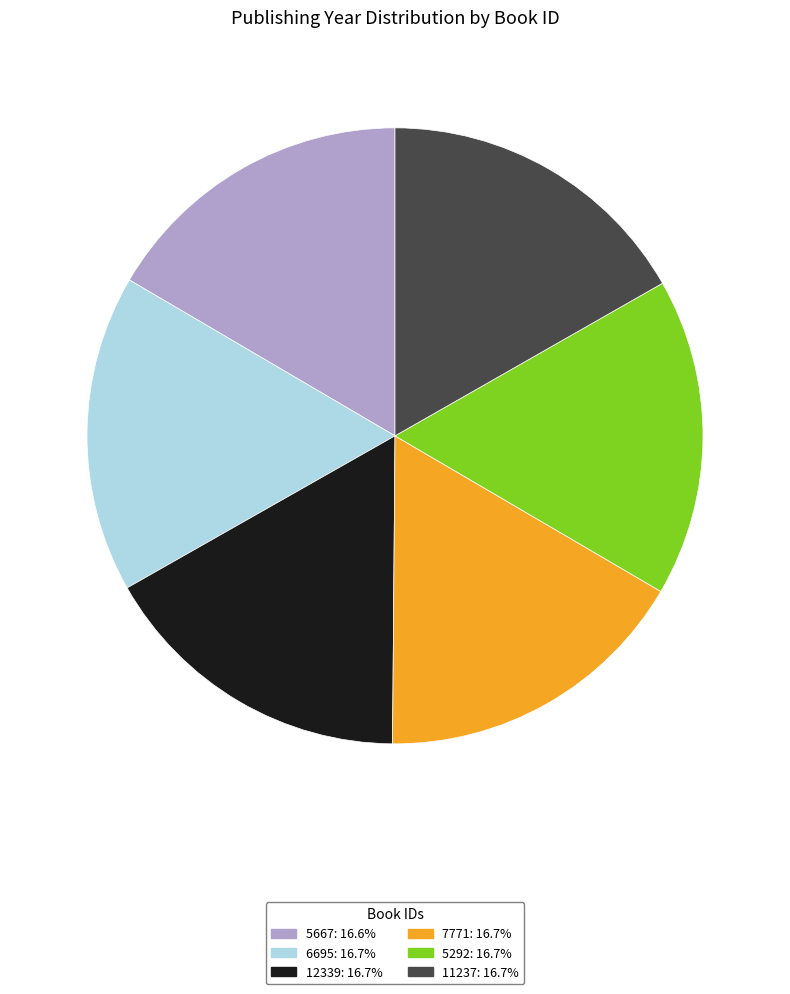

What is the ratio of the value at 5667 to the value at 11237?

1.0